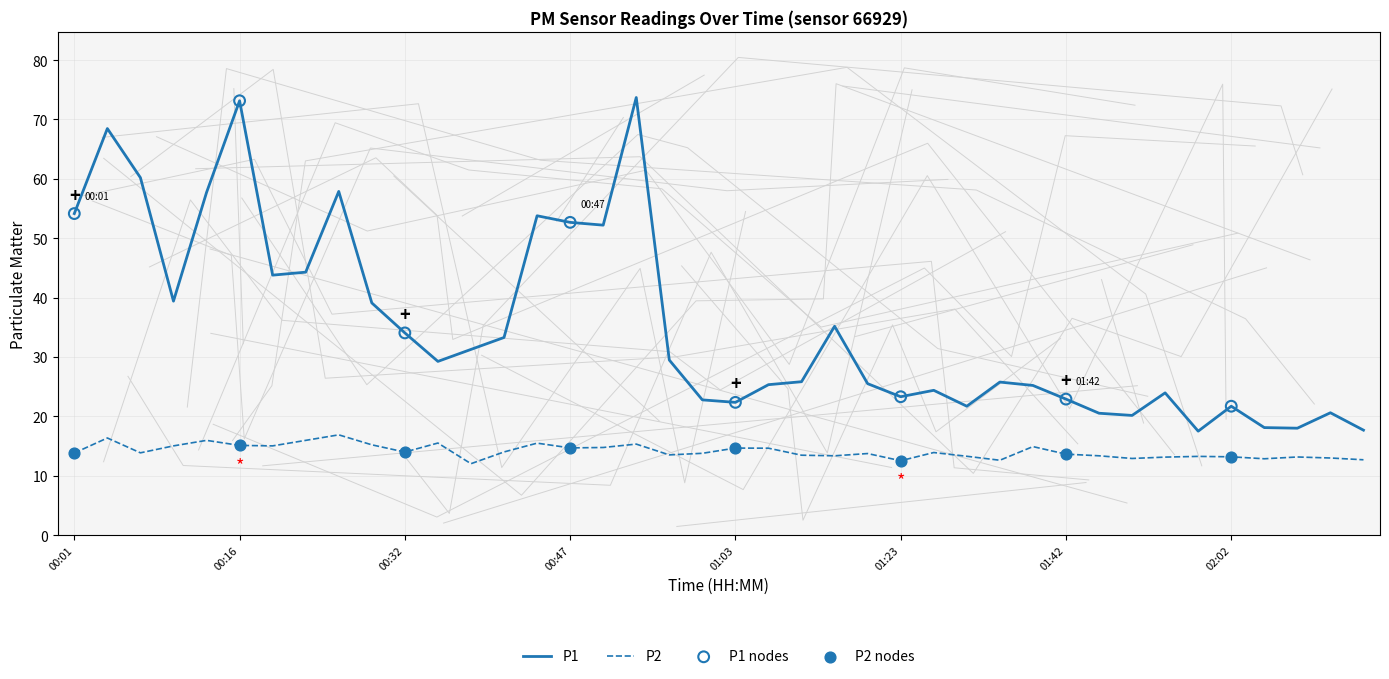

What is the total value across all series at 01:39?

40.1